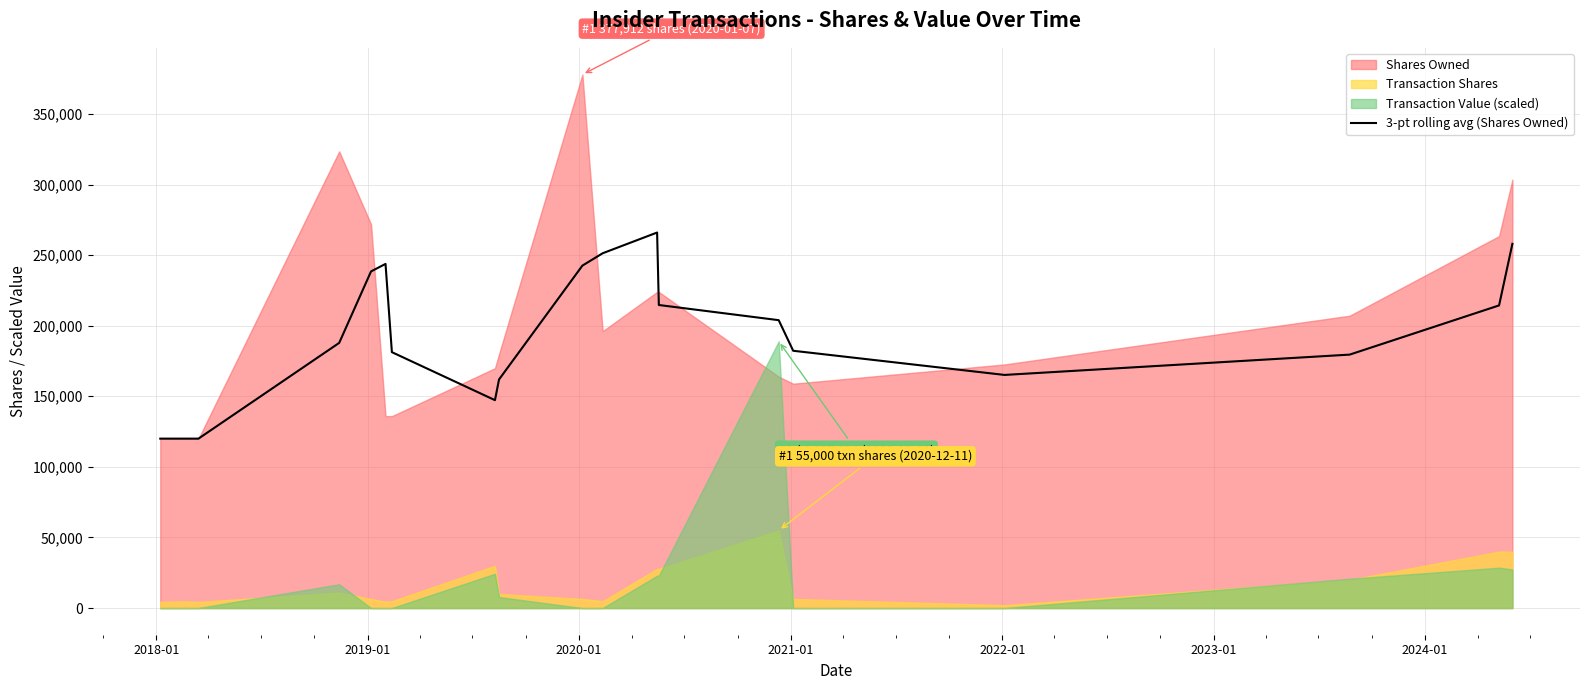

What is the value of the 20th point from the left?

257990.7